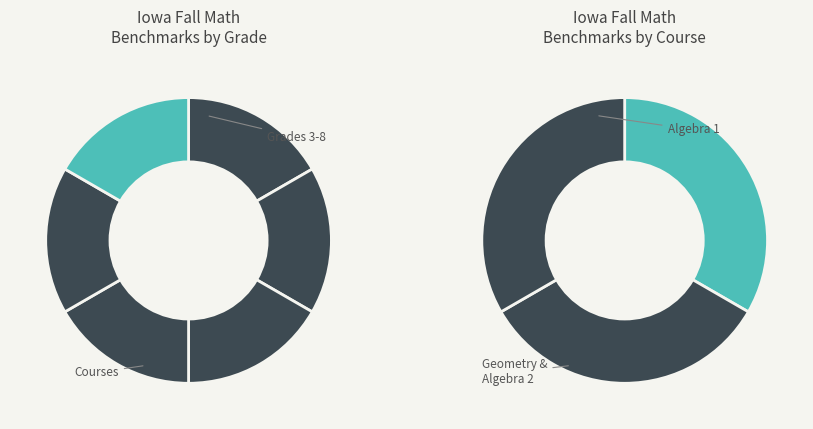

How many segments does this pie chart have?

9